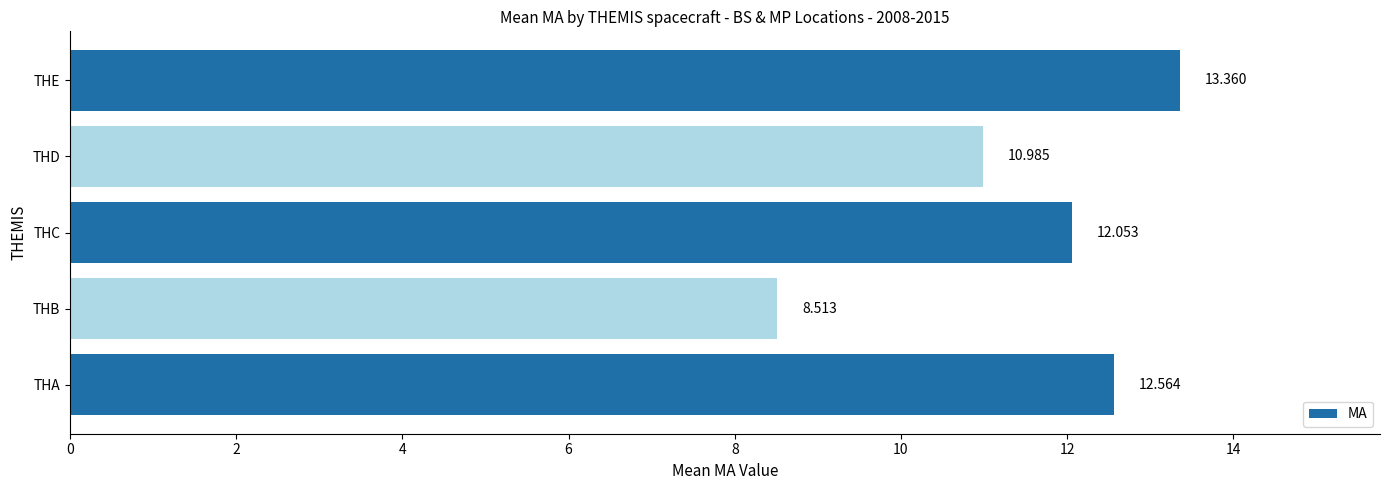

What is the smallest value displayed?

8.5